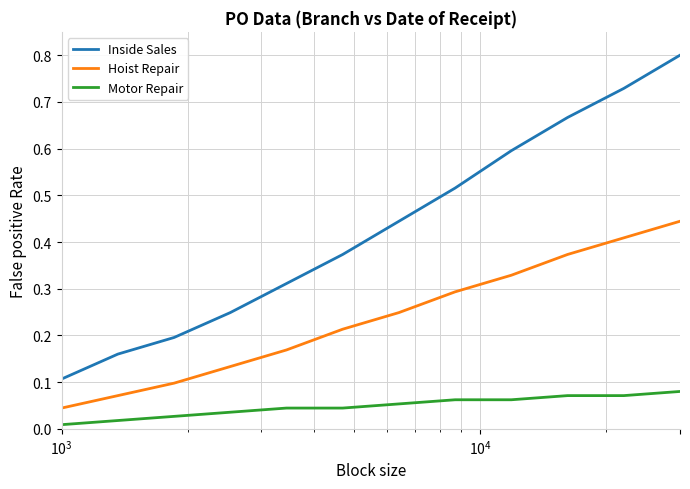

True or false: Motor Repair and Inside Sales cross at least once.

False